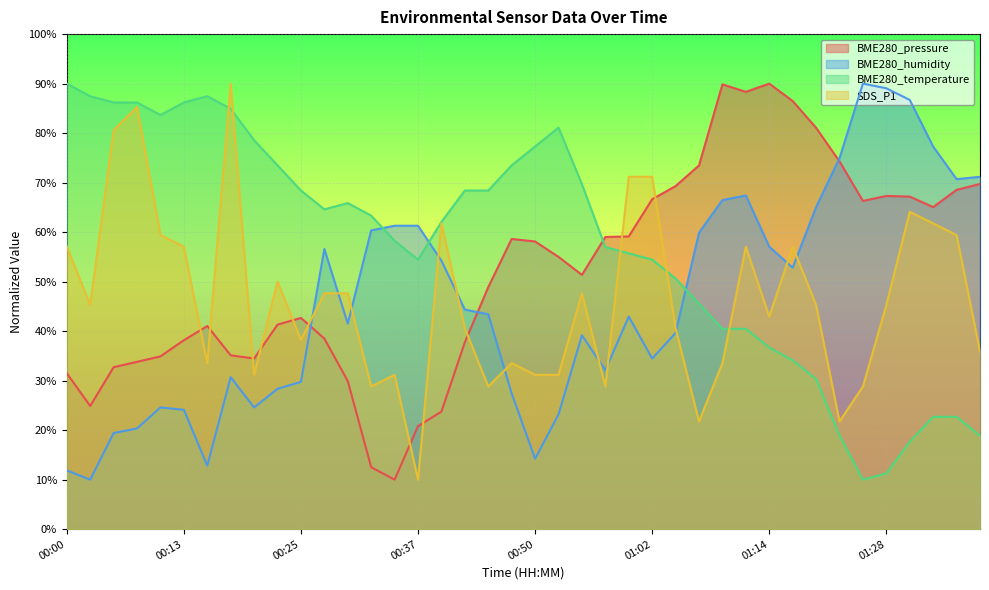

The value of SDS_P1 at 00:32 is 39.0. True or false?

False